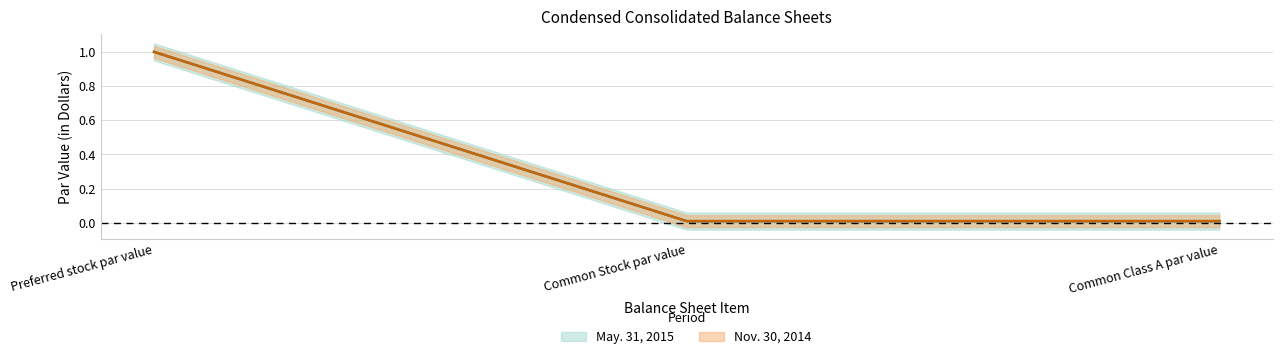

List the series in order of their peak value, lowest first.

May. 31, 2015, Nov. 30, 2014